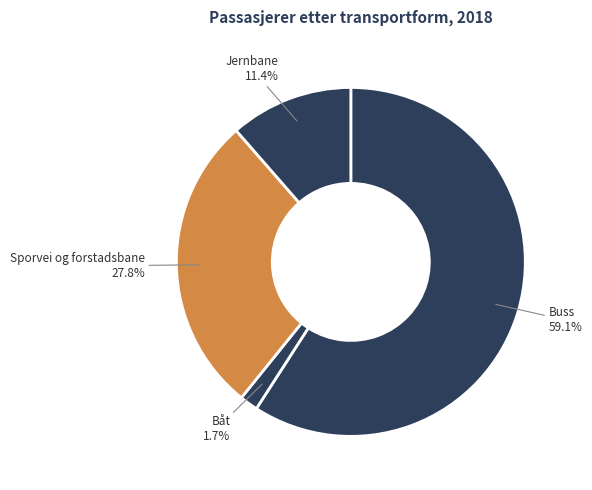

How many segments does this pie chart have?

4